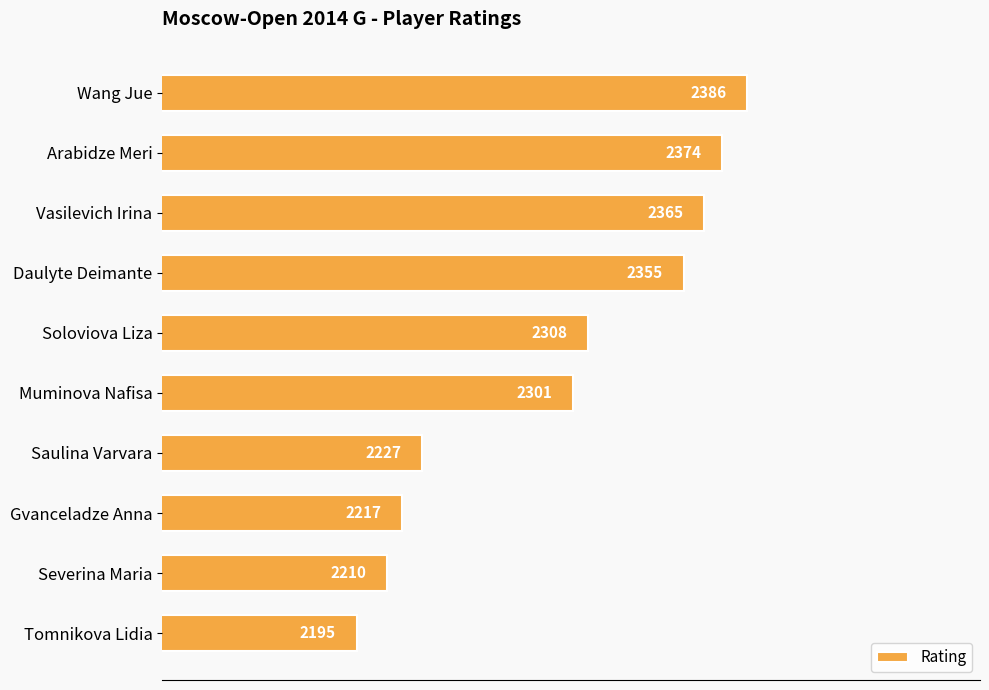

Which has a higher value, Saulina Varvara or Arabidze Meri?

Arabidze Meri